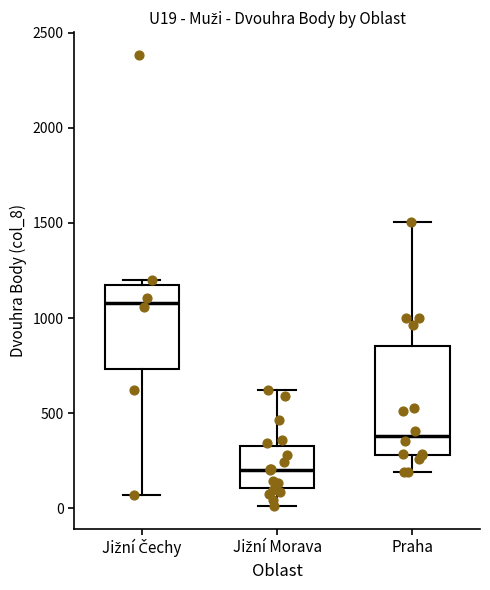

Where is the upper edge of the box for Jižní Čechy on the y-axis? The values are not printed on the chart, so give them approximately, as read against the axis.

1200